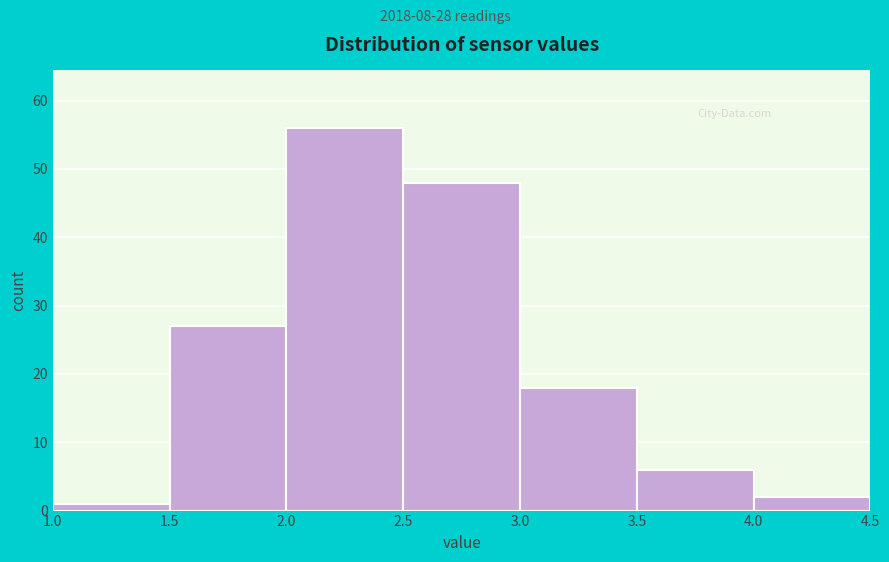

Reading left to right, list every bar in this chart as the range it spans on the x-axis followed by its height. The values are not printed on the chart, so give them approximately, as read against the axis.

1.0 to 1.5: 1
1.5 to 2.0: 27
2.0 to 2.5: 56
2.5 to 3.0: 48
3.0 to 3.5: 18
3.5 to 4.0: 6
4.0 to 4.5: 2